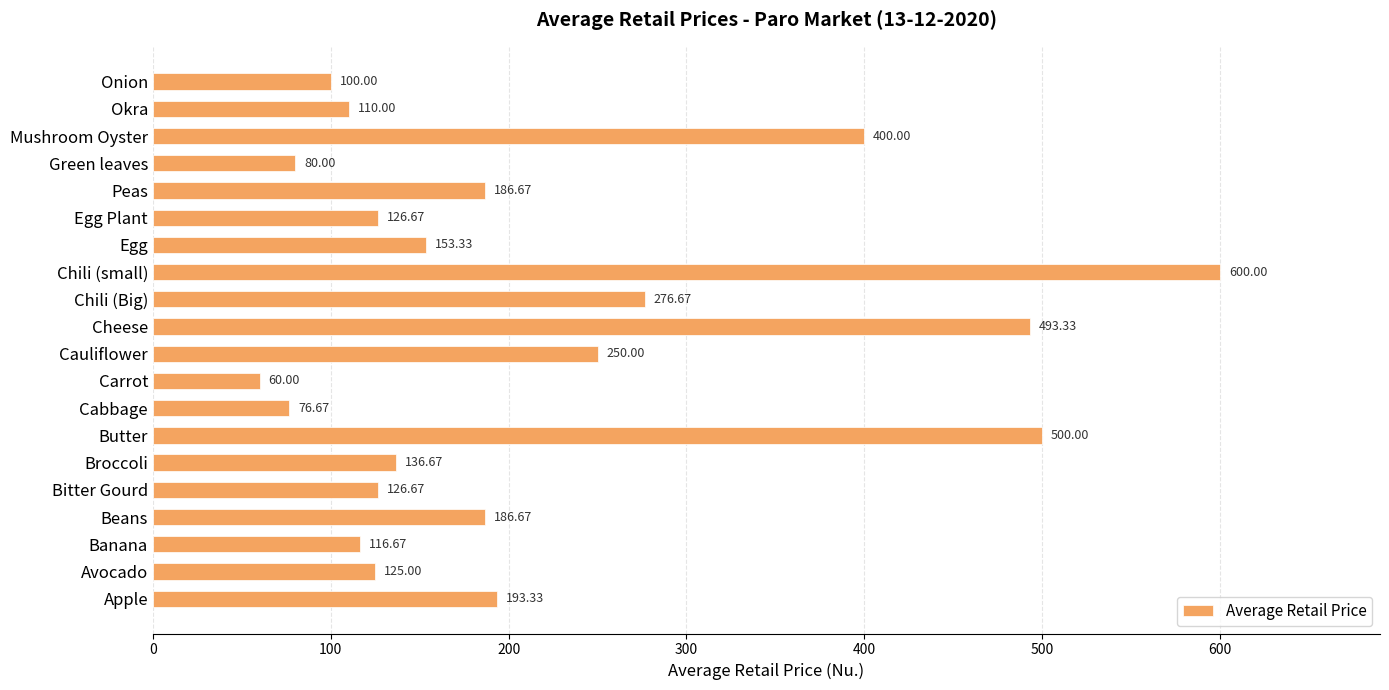

What is the sum of the values at Egg and Bitter Gourd?

280.0